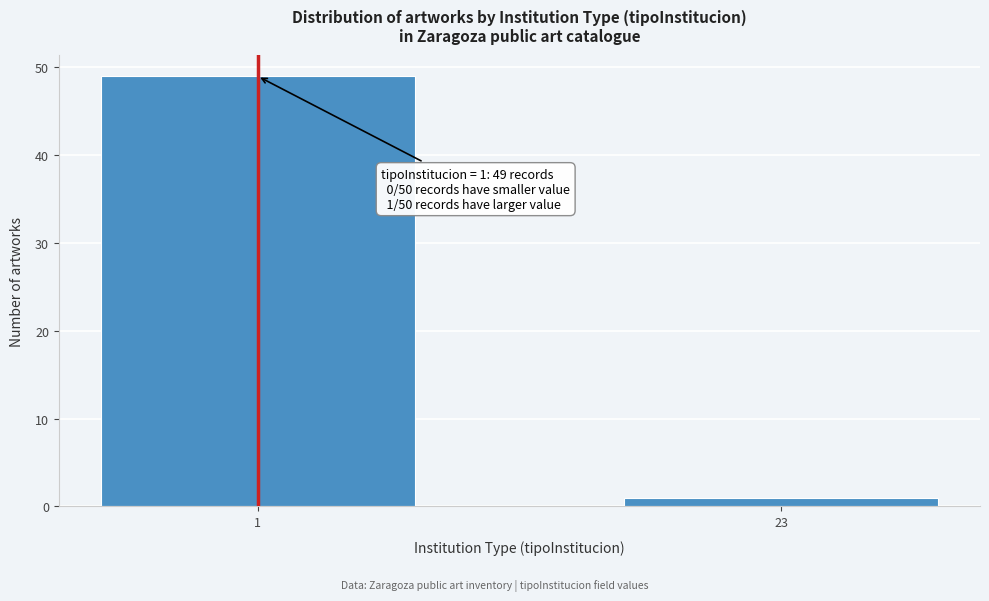

Reading right to left, what are all the values shown in this chart?

1	49